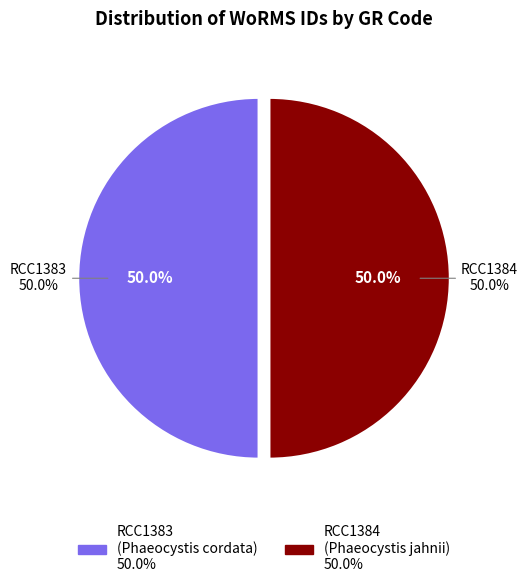

The RCC1384 slice represents 61% of the pie. True or false?

False